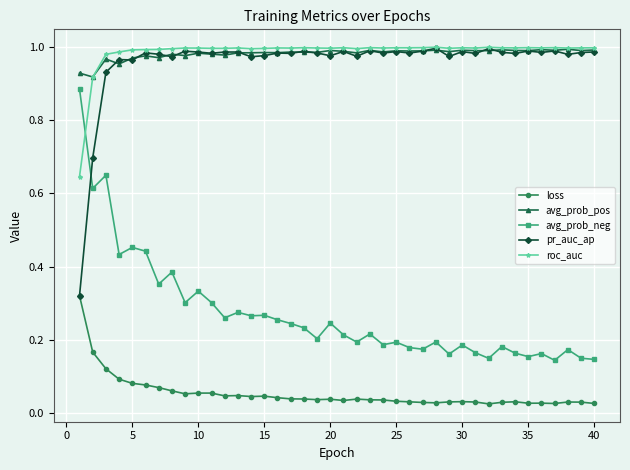

How many lines are shown in the chart?

5